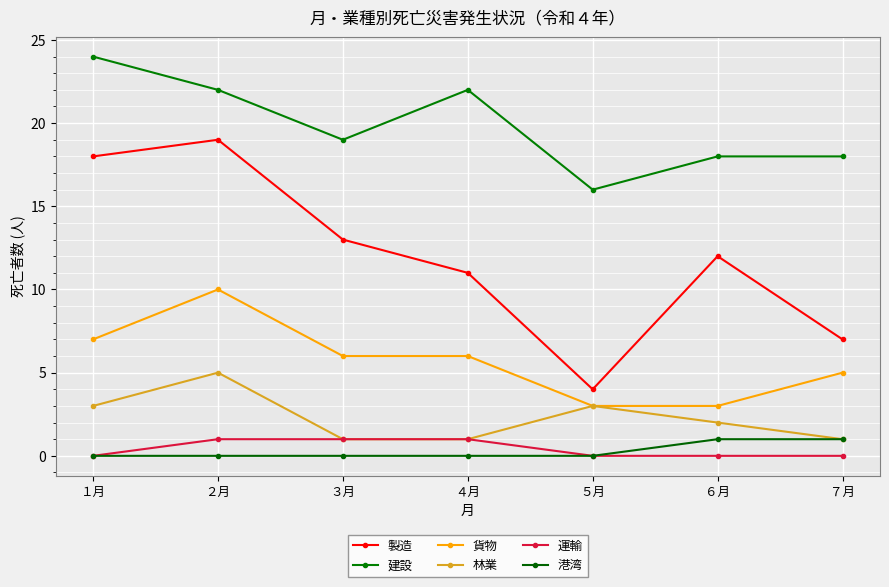

What is the value of the 林業 point at the 4th from the left?

1